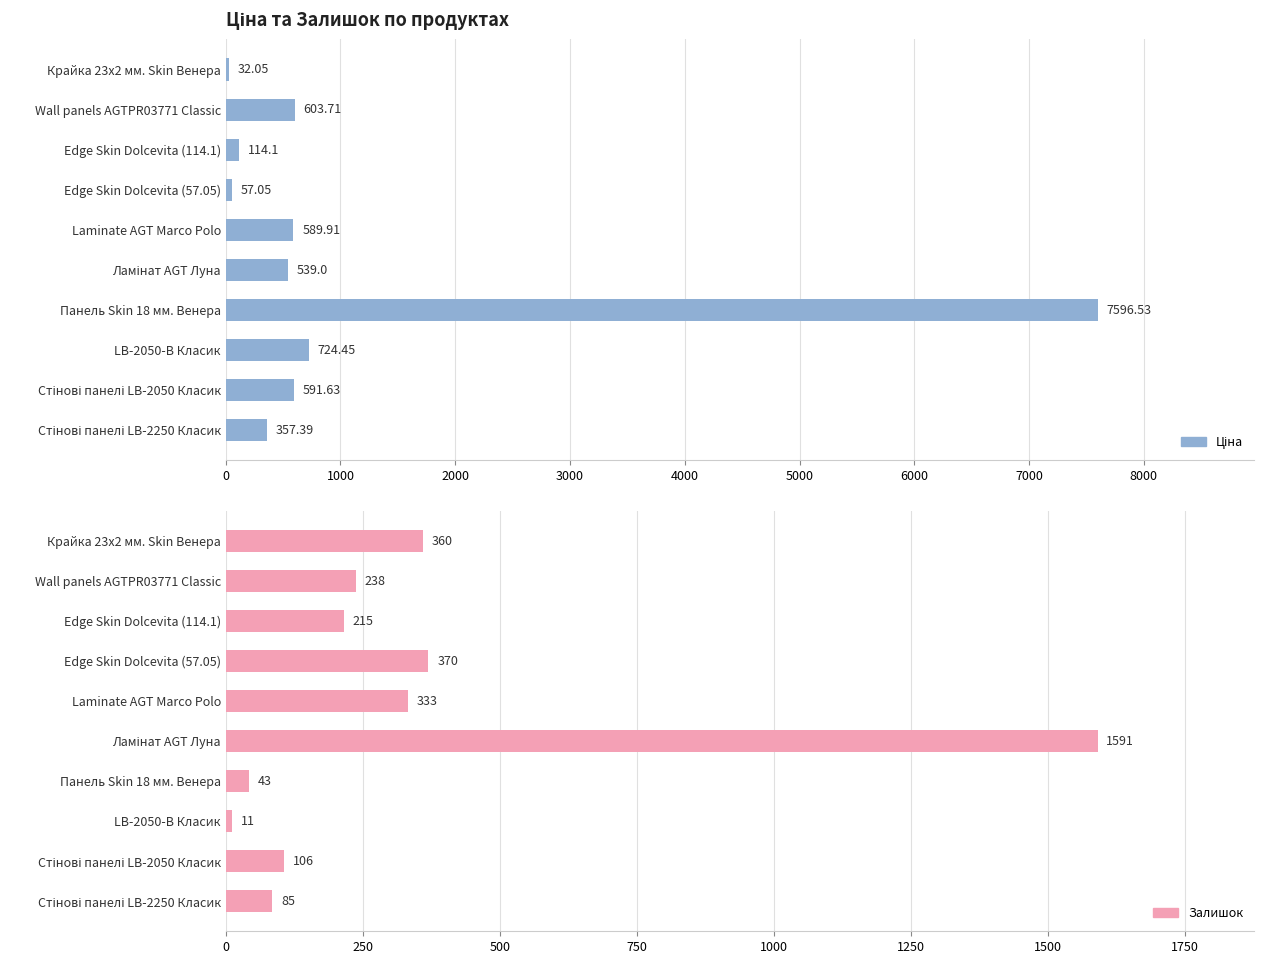

At Laminate AGT Marco Polo, list the series in order from largest to smallest.

Ціна, Залишок